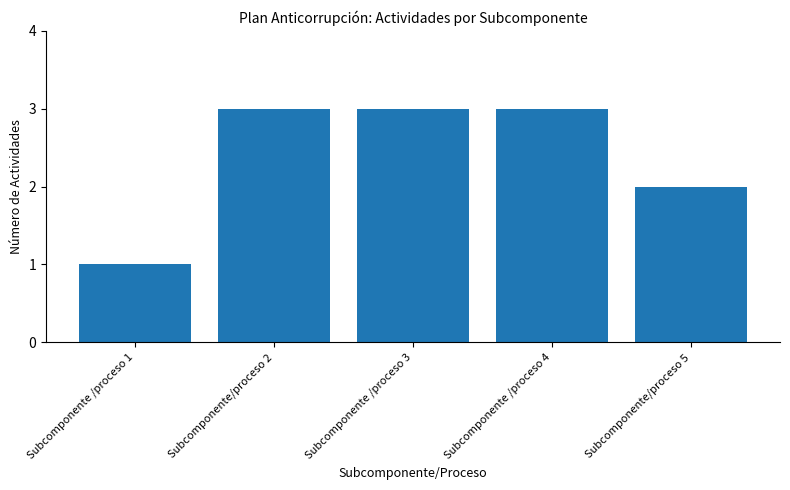

True or false: the data shows 1 at Subcomponente /proceso 3.

False